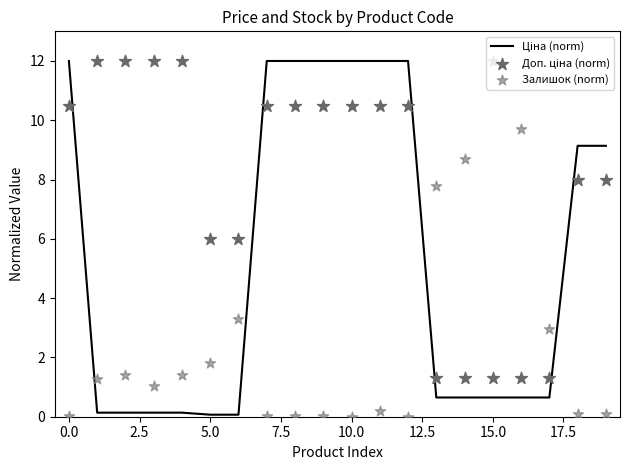

What are all the series names shown in the legend?

Ціна (norm), Доп. ціна (norm), Залишок (norm)